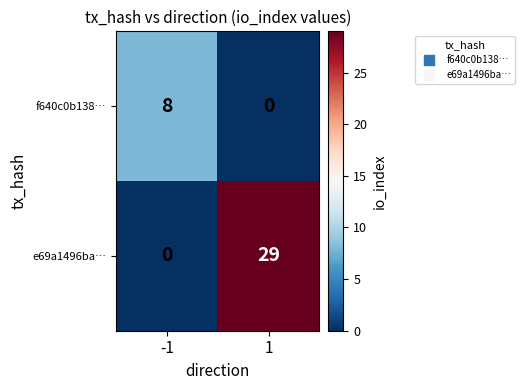

How many series are shown in this chart?

2